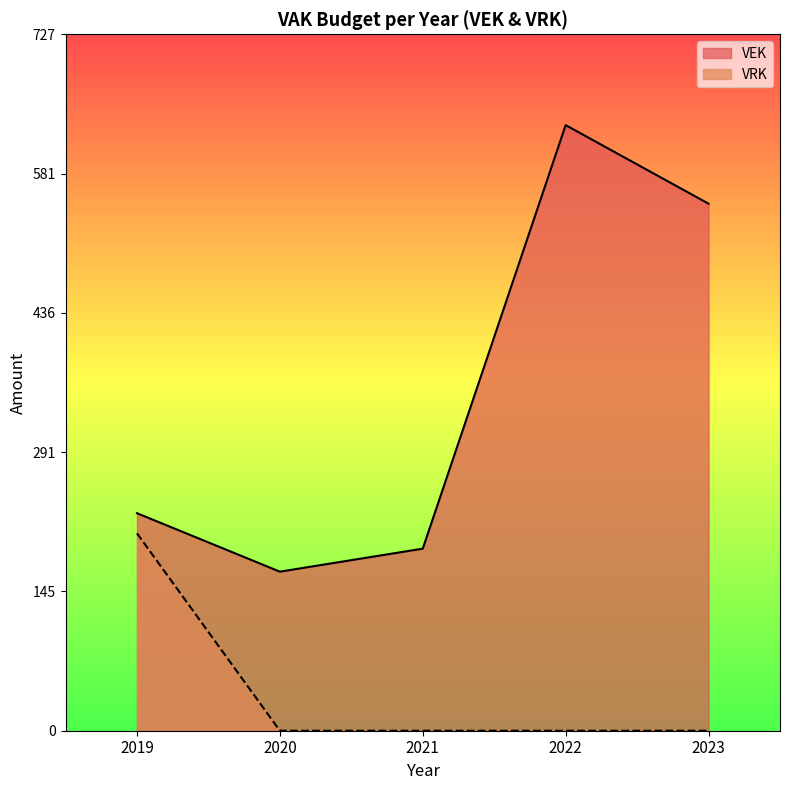

True or false: VEK has a value of 115 at 2019.

False